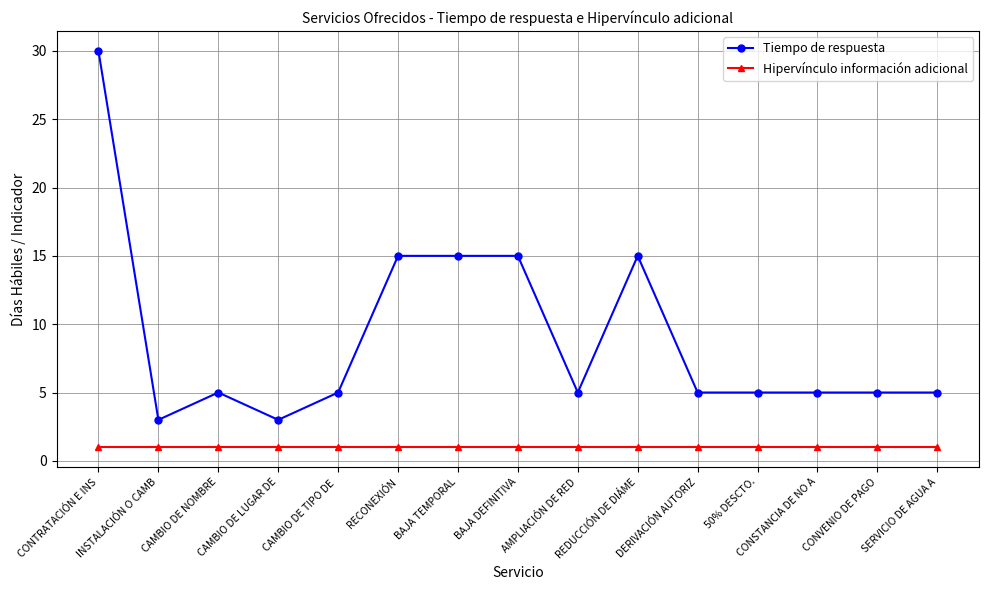

What are all the series names shown in the legend?

Tiempo de respuesta, Hipervínculo información adicional